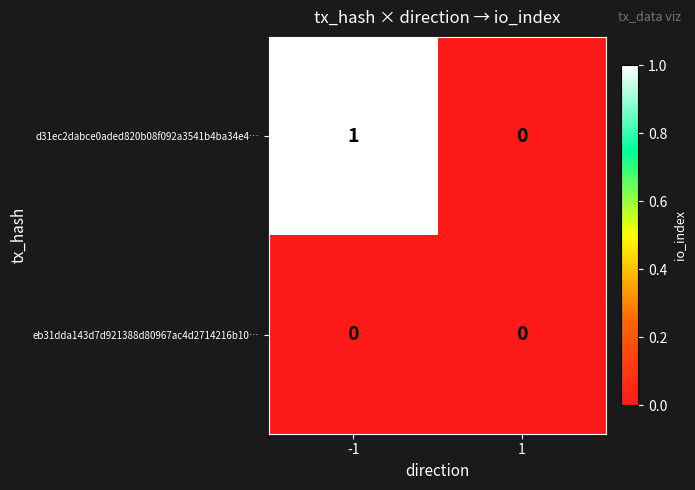

How many distinct data groups are displayed?

2